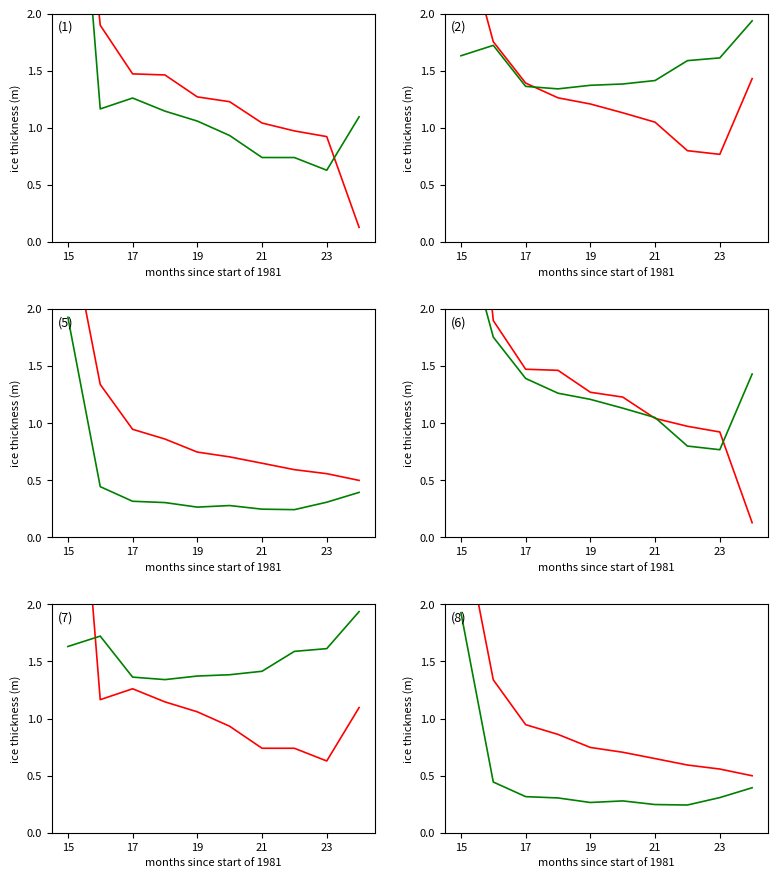

In Feb, how many points are lower than both neighbors (excluding endpoints)?

2